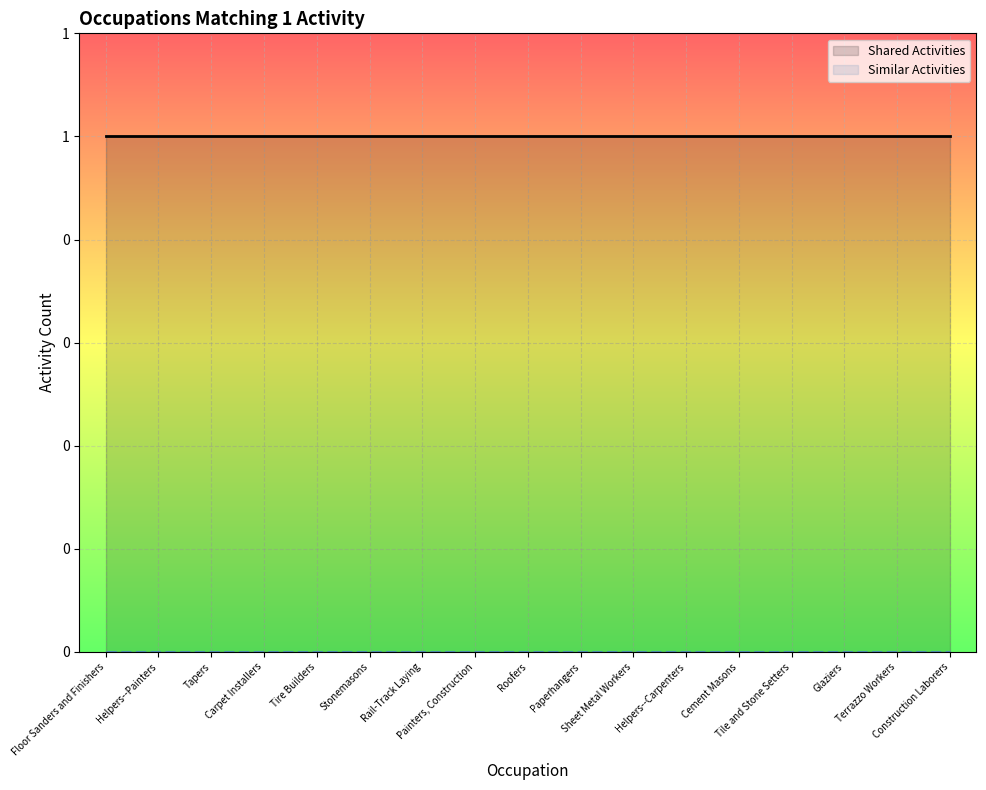

True or false: Similar Activities has a value of 0 at Sheet Metal Workers.

True